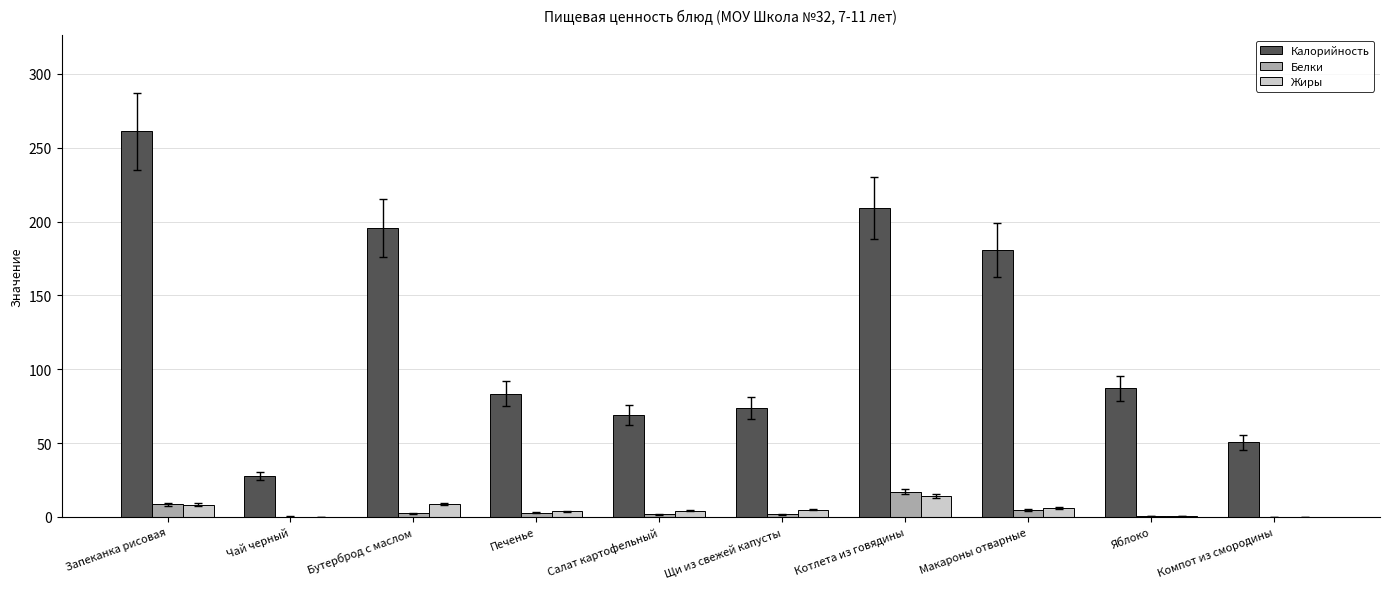

At which category does the chart reach its peak across all series?

Запеканка рисовая